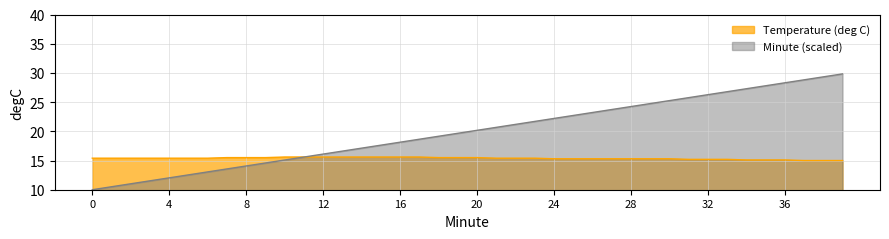

Which category has the highest value in the Minute series?

39